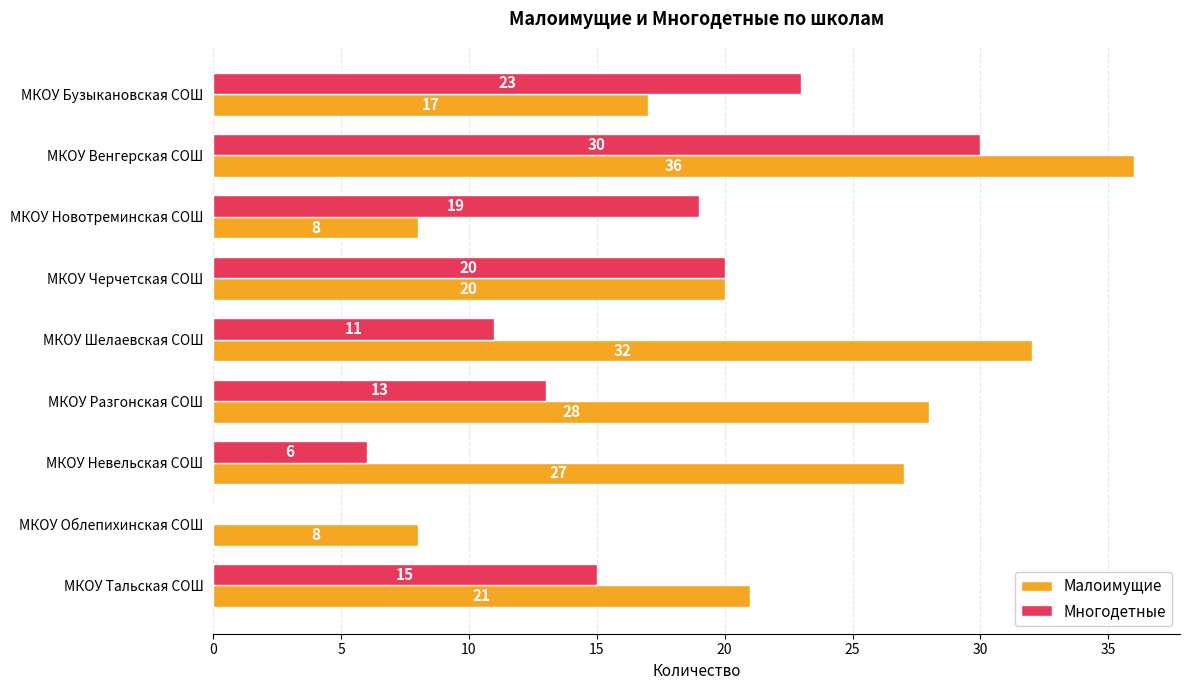

The Малоимущие series shows 27 at МКОУ Невельская СОШ. True or false?

True